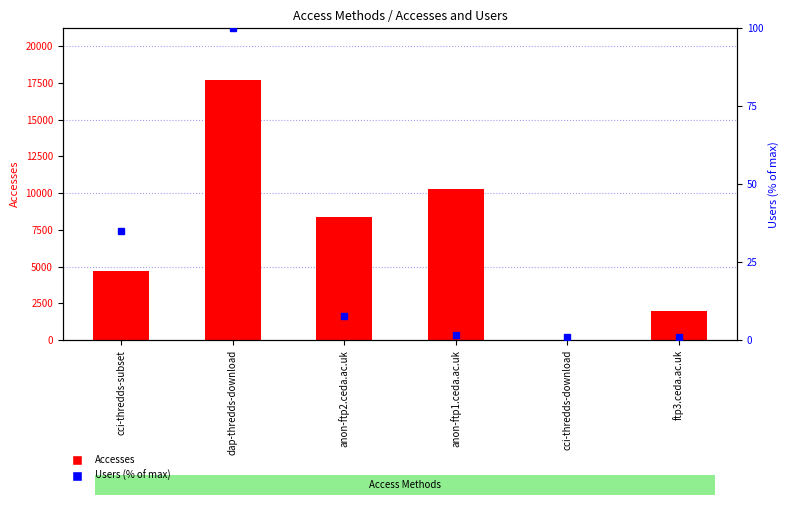

The Accesses series shows 4717.0 at cci-thredds-subset. True or false?

True